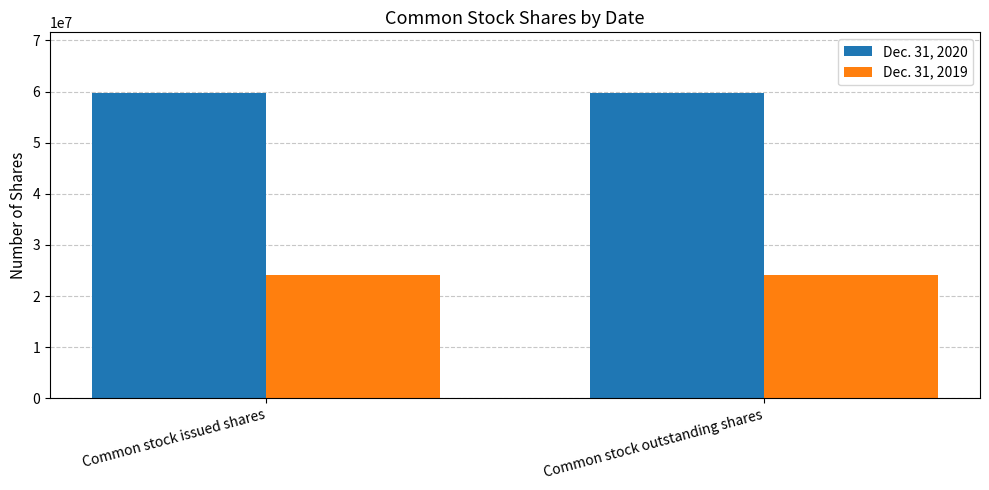

Rank the series by their maximum value, from lowest to highest.

Dec. 31, 2019, Dec. 31, 2020